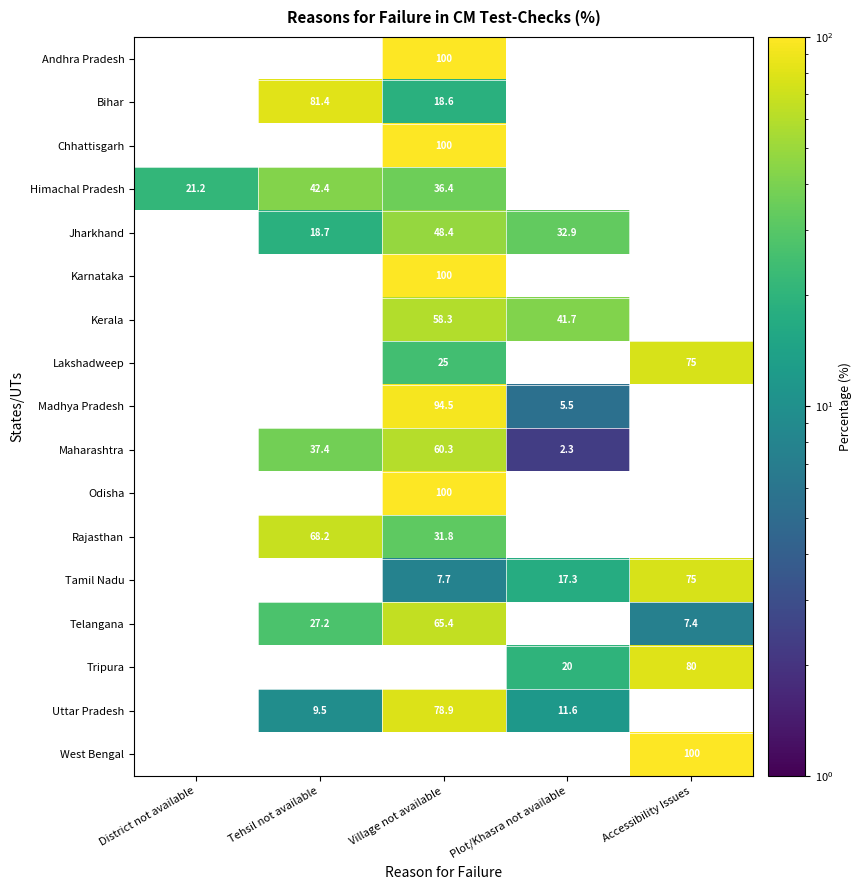

The value of Kerala at Village not available is 95.2. True or false?

False